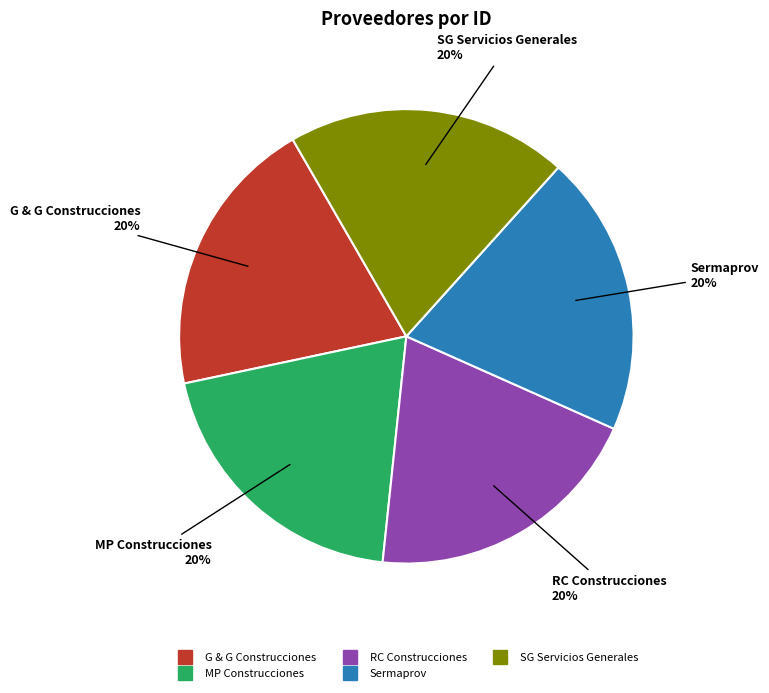

Count the number of slices in the pie.

5